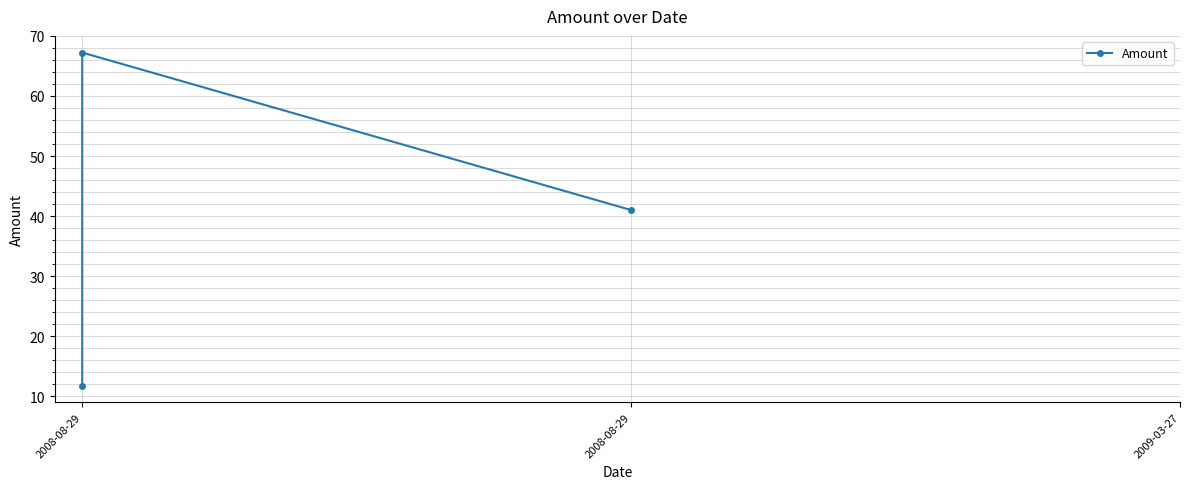

What is the sum of the values at 2008-08-29 and 2008-08-29?

79.0